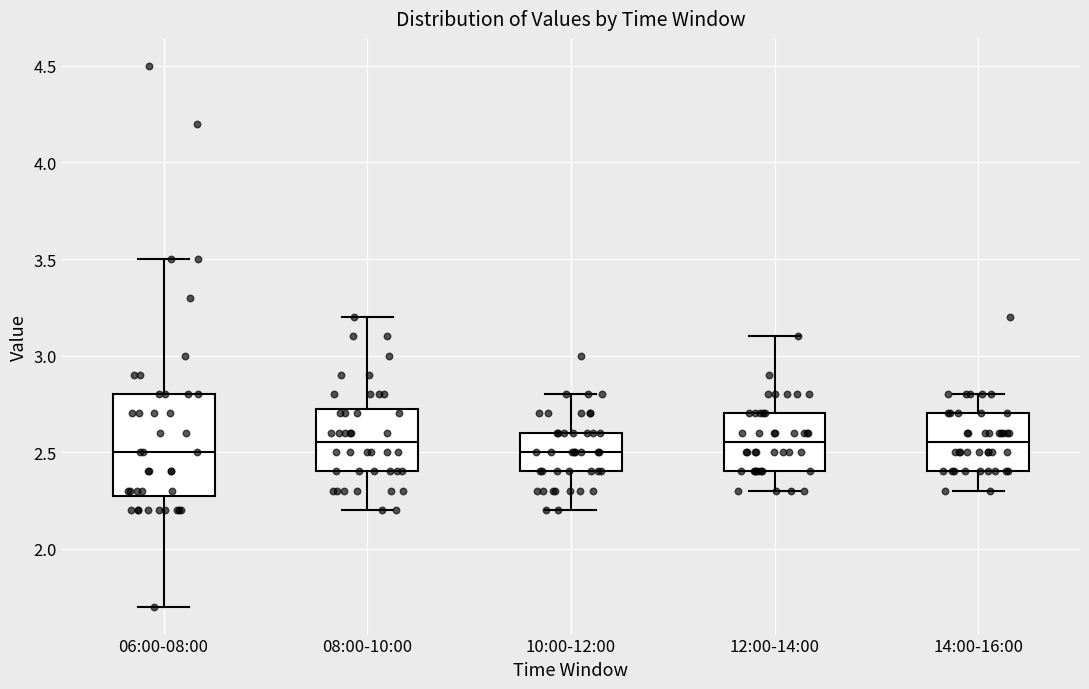

Reading left to right, transcribe this box plot: for each box, give where its median line is, the range the box spans, and where its two whiskers end, as read against the y-axis. The values are not printed on the chart, so give them approximately, as read against the axis.

06:00-08:00: median 2.50, box 2.30 to 2.80, whiskers 1.70 to 3.50
08:00-10:00: median 2.55, box 2.40 to 2.75, whiskers 2.20 to 3.20
10:00-12:00: median 2.50, box 2.40 to 2.60, whiskers 2.20 to 2.80
12:00-14:00: median 2.55, box 2.40 to 2.70, whiskers 2.30 to 3.10
14:00-16:00: median 2.55, box 2.40 to 2.70, whiskers 2.30 to 2.80